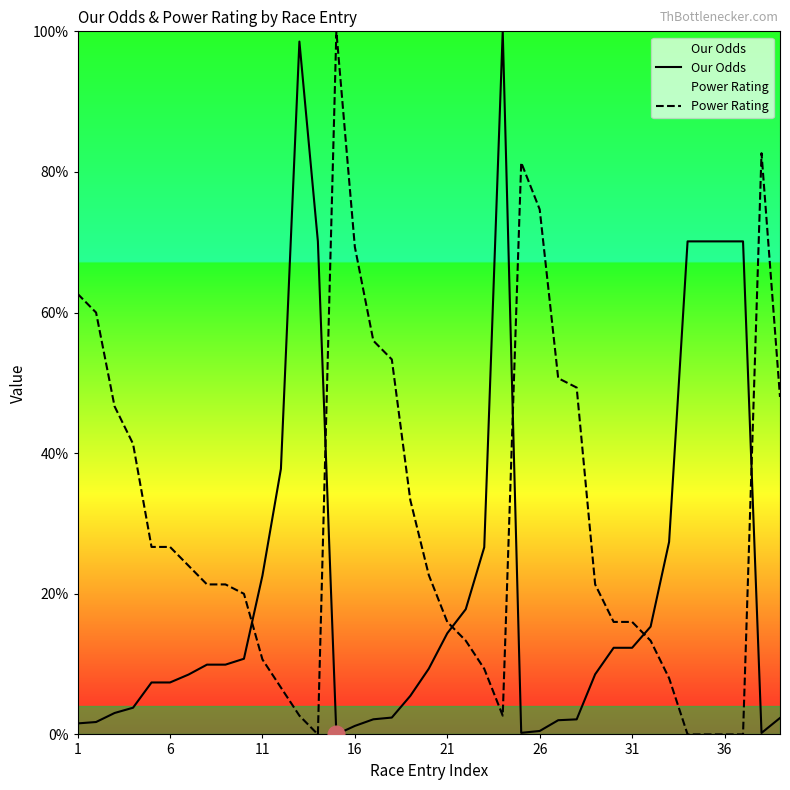

What are all the series names shown in the legend?

Our Odds, Power Rating